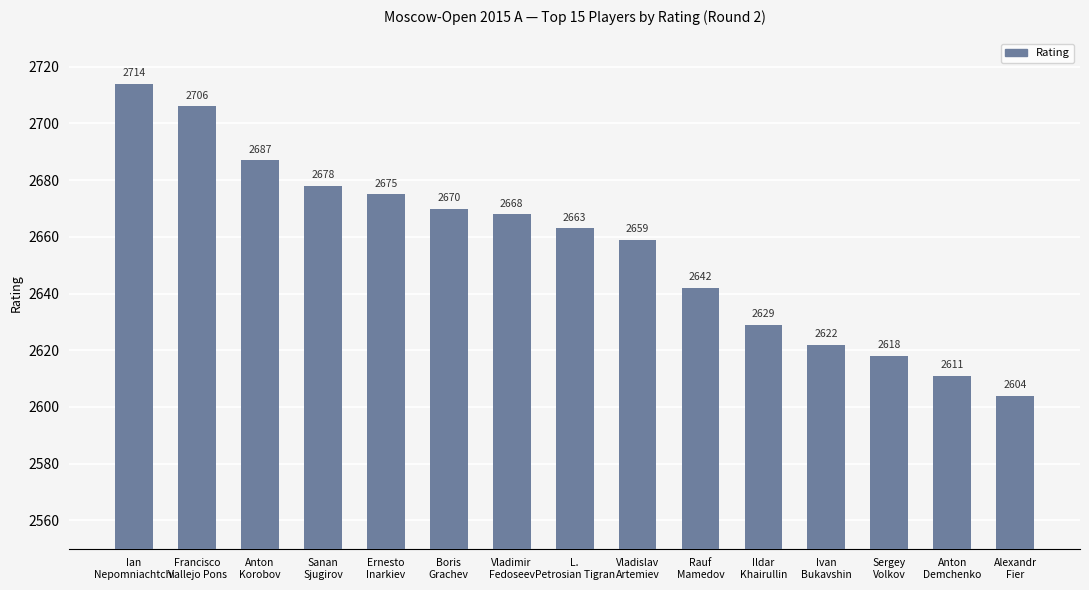

At which label does the data first exceed 2663?

Ian
Nepomniachtchi